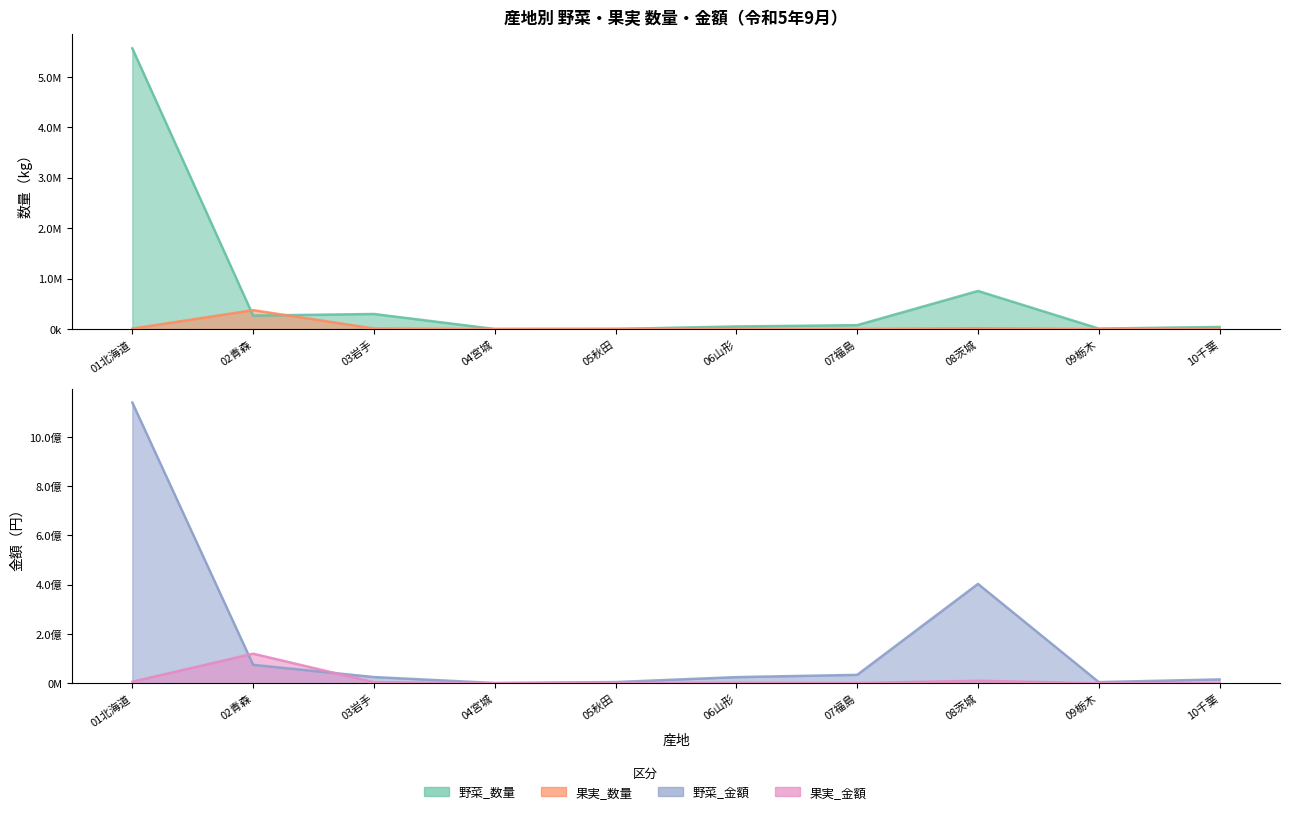

The value of 野菜_金額 at 08茨城 is 402670172. True or false?

True